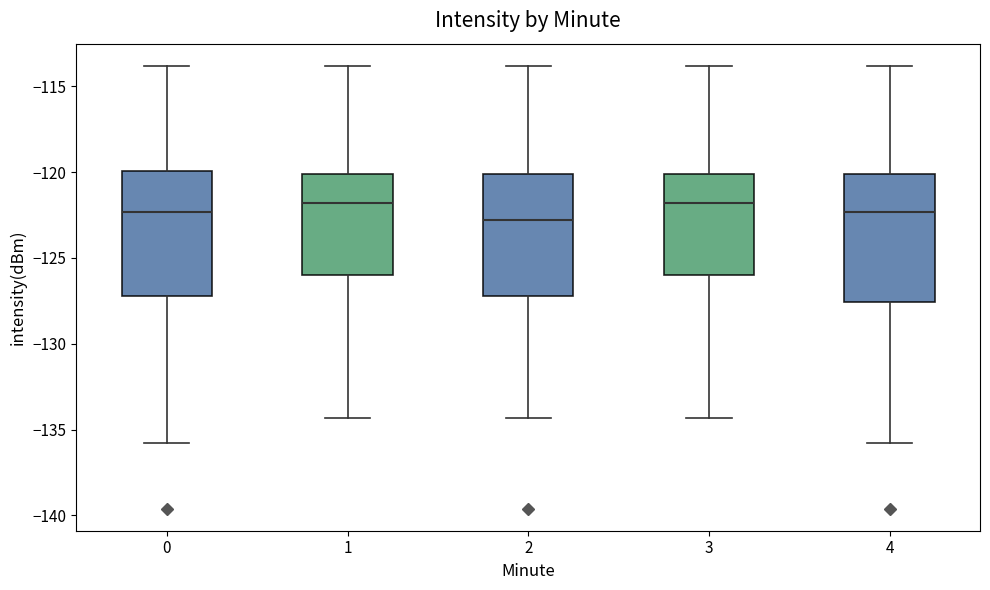

Reading left to right, read every box against the y-axis: the position of its median line, the range the box covers, and the ends of its whiskers. The values are not printed on the chart, so give them approximately, as read against the axis.

0: median -122.5, box -127.0 to -120.0, whiskers -136.0 to -114.0
1: median -122.0, box -126.0 to -120.0, whiskers -134.5 to -114.0
2: median -123.0, box -127.0 to -120.0, whiskers -134.5 to -114.0
3: median -122.0, box -126.0 to -120.0, whiskers -134.5 to -114.0
4: median -122.5, box -127.5 to -120.0, whiskers -136.0 to -114.0